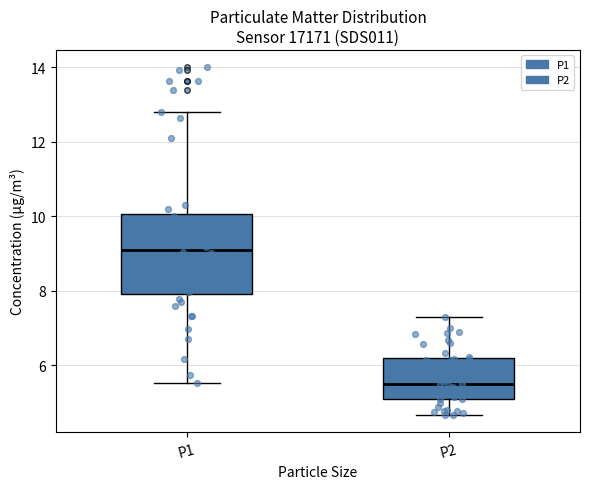

Where does the median line of the box for P2 sit on the y-axis? The values are not printed on the chart, so give them approximately, as read against the axis.

5.6